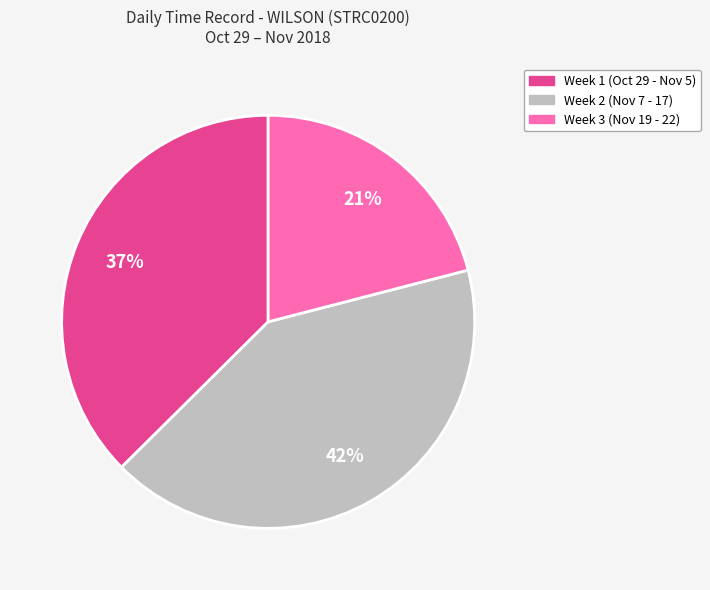

Is there any slice that represents more than half of the pie?

No